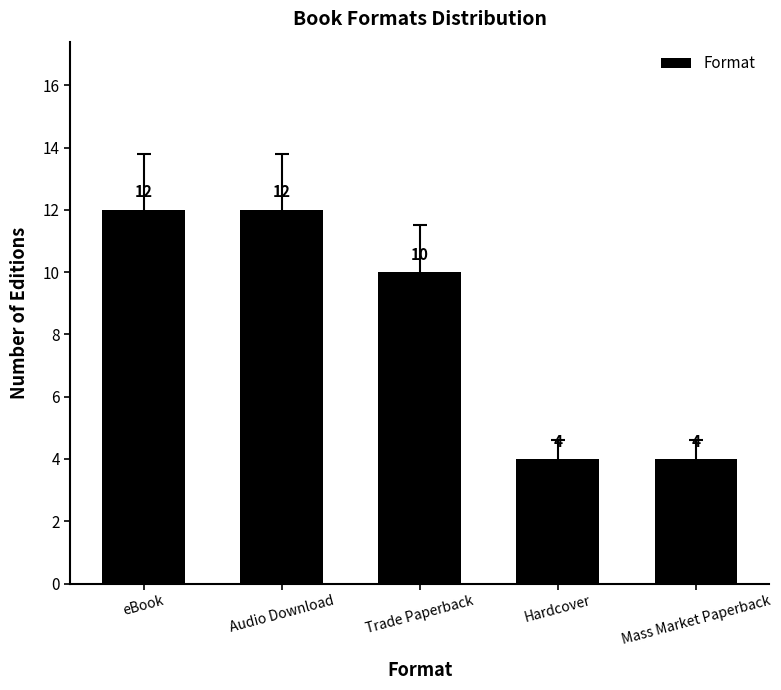

True or false: the data shows 20 at Audio Download.

False